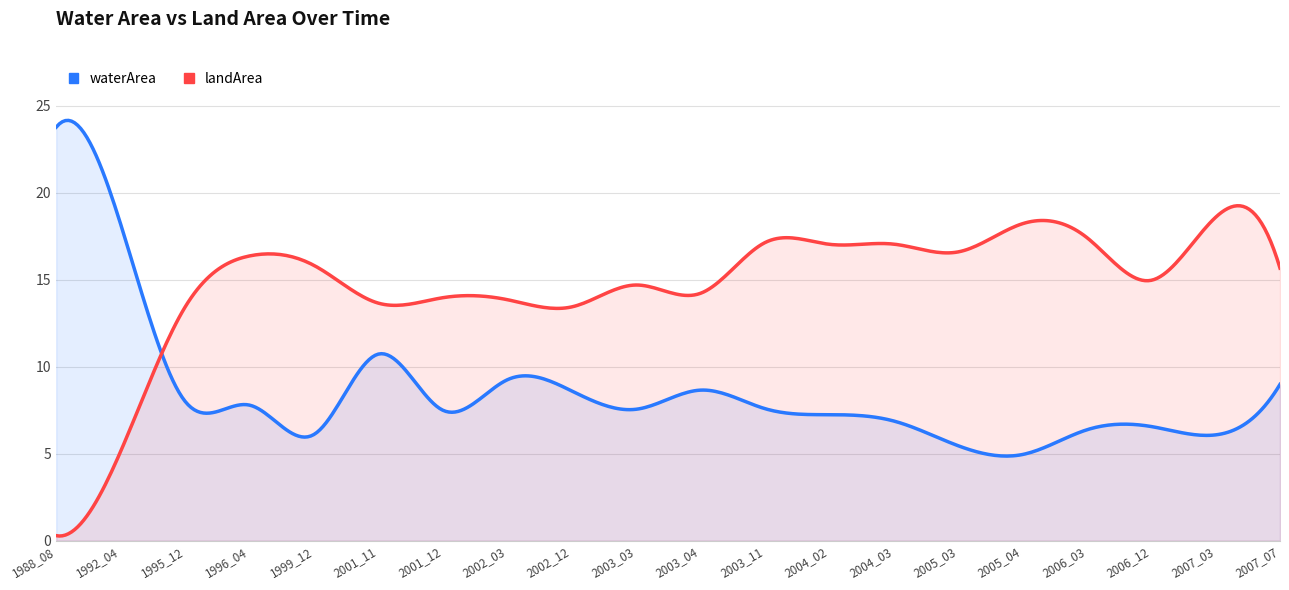

At which label does landArea first exceed 15?

1996_04